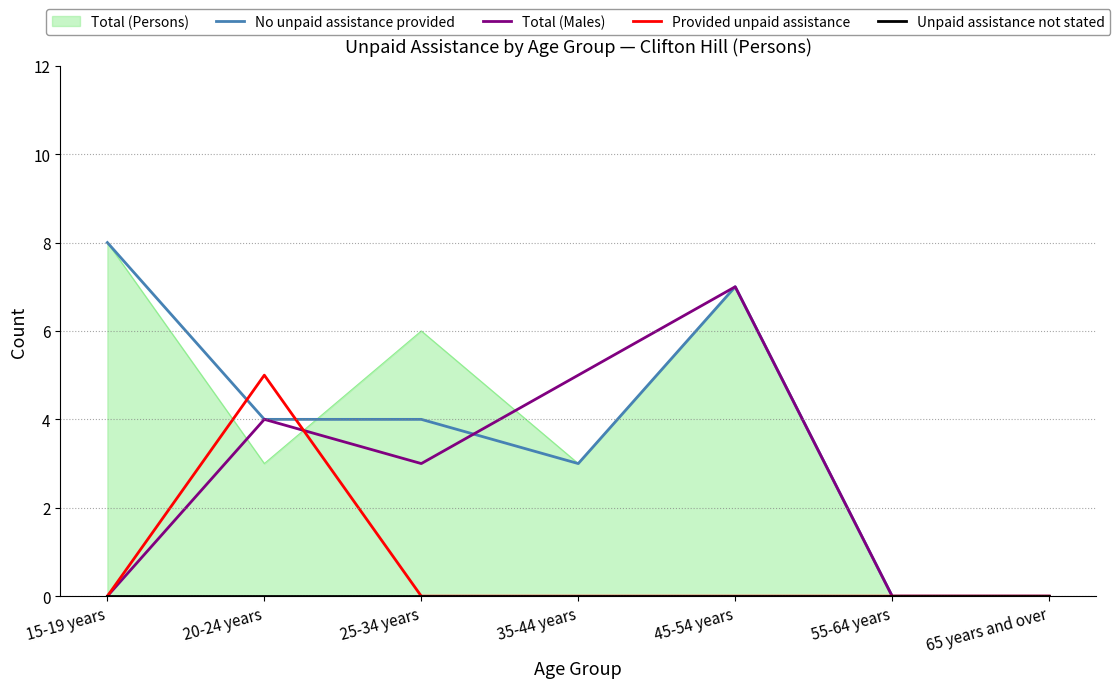

Where is the first local maximum for Total (Males)?

20-24 years